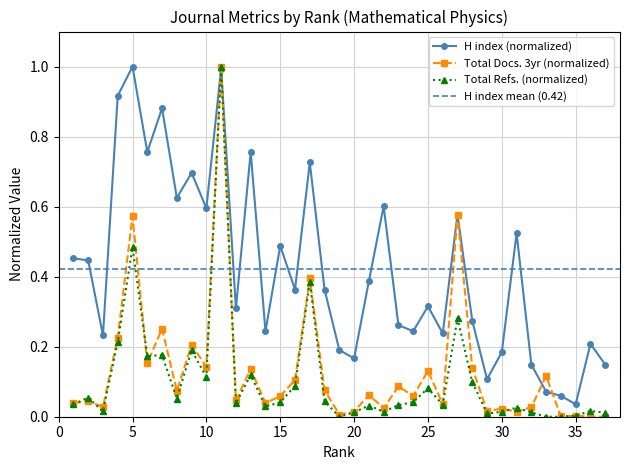

What is the difference between the Total Docs. (3years) values at 19 and 25?

0.1